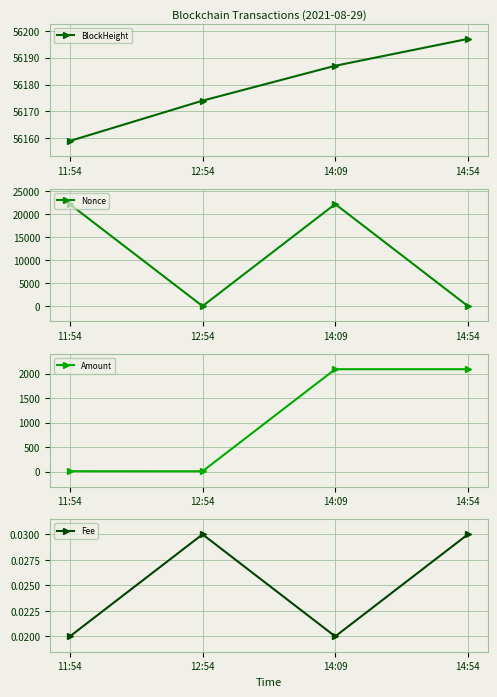

Rank the categories by Nonce value from highest to lowest.

14:09, 11:54, 14:54, 12:54